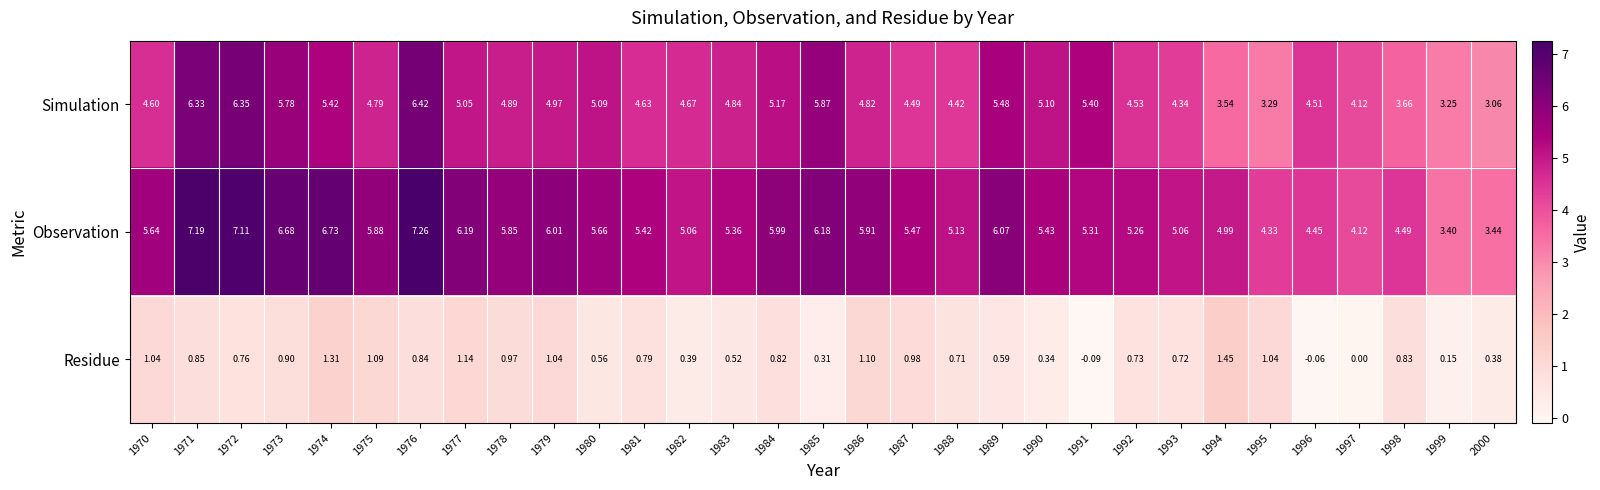

Which series has the largest total across all categories?

Observation